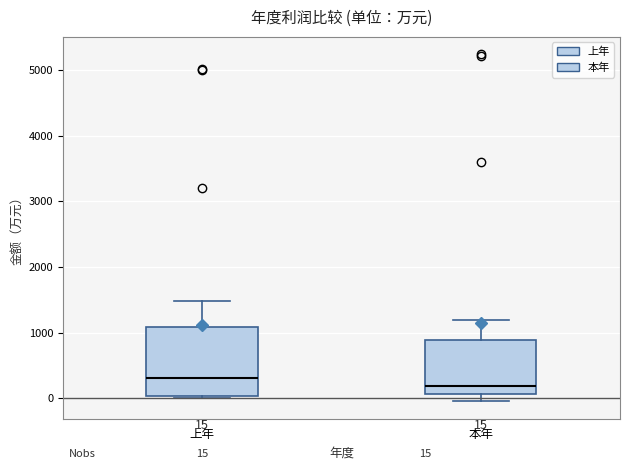

Which box has the highest median line?

上年